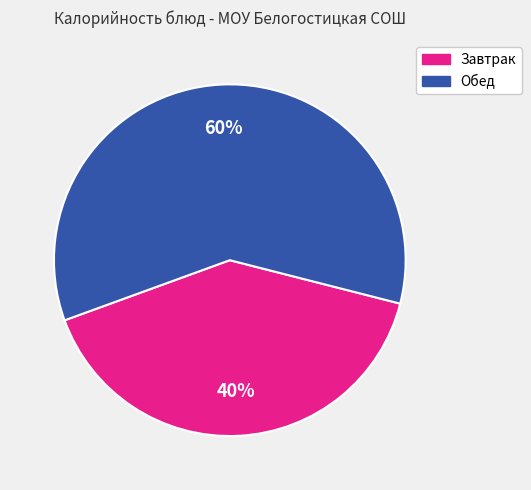

To the nearest percent, what is the average slice percentage?

50%